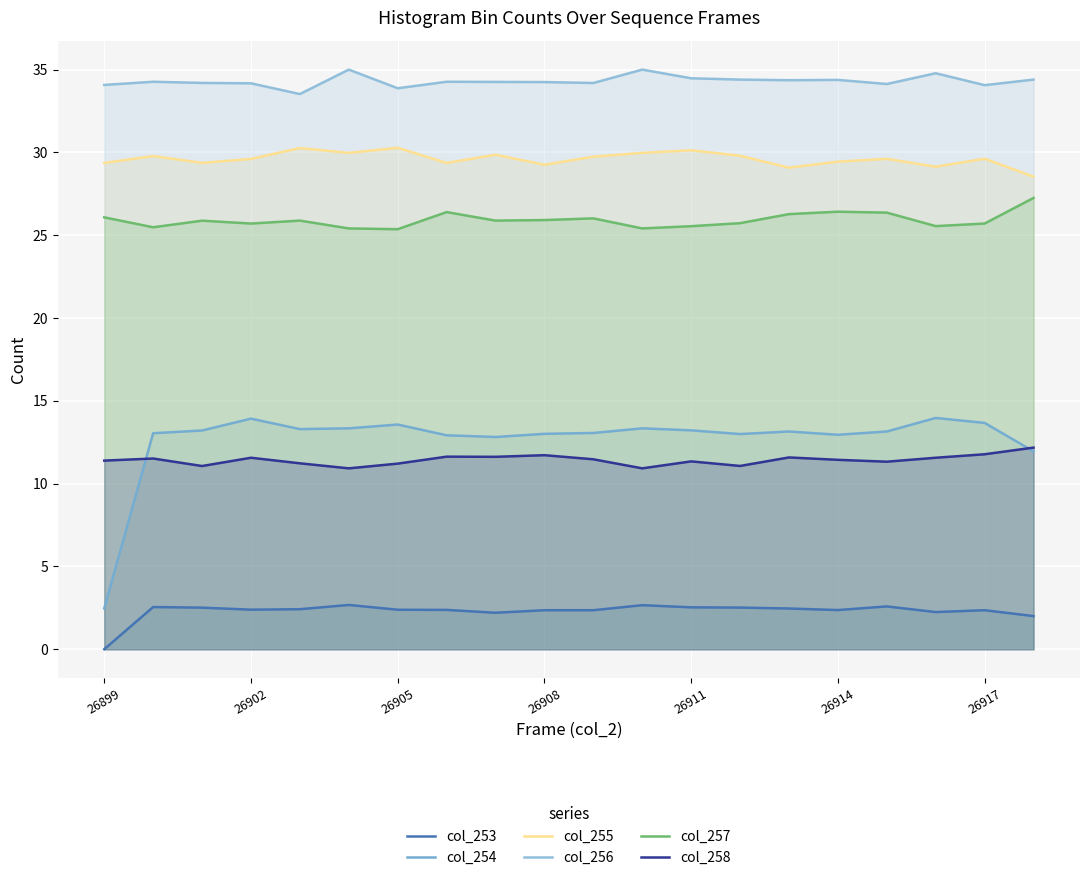

What are all the series names shown in the legend?

col_253, col_254, col_255, col_256, col_257, col_258